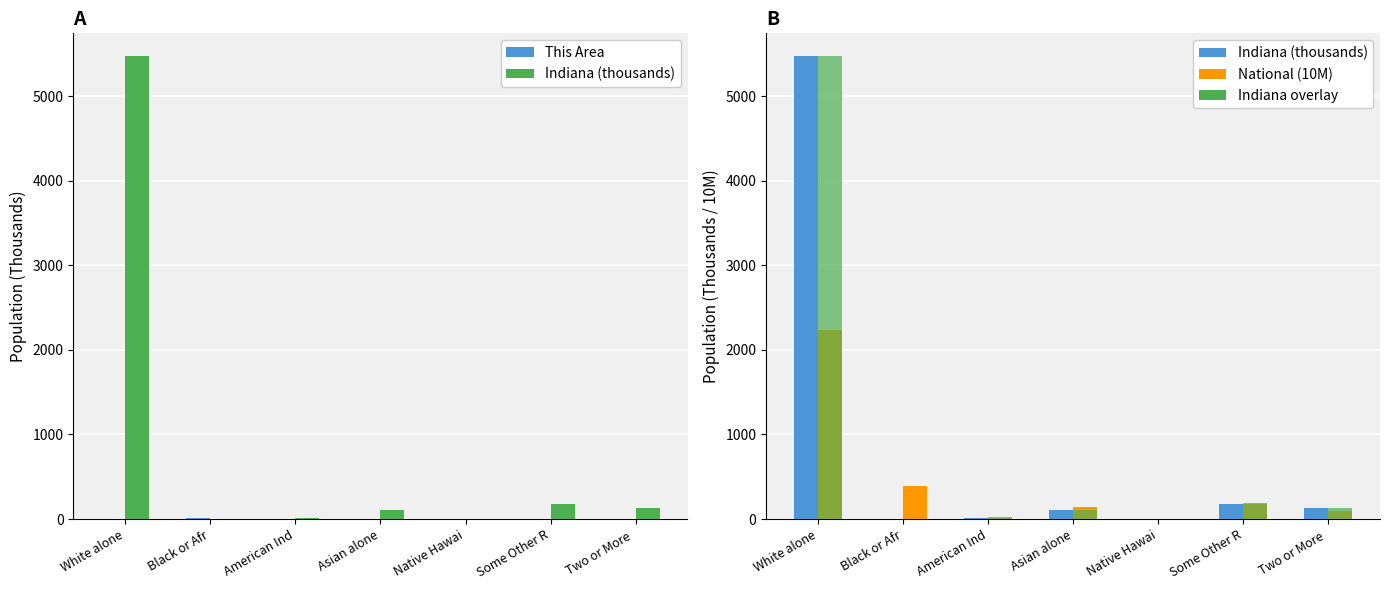

At which label does This Area reach its peak?

Black or Afr